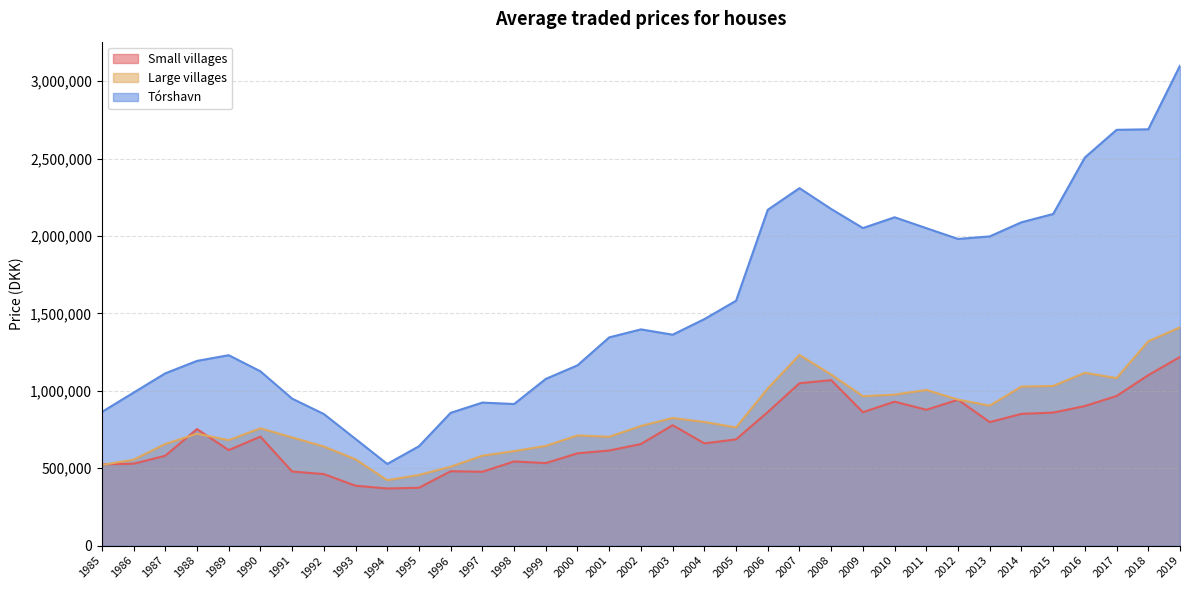

Which series has the largest range (max minus min)?

Tórshavn